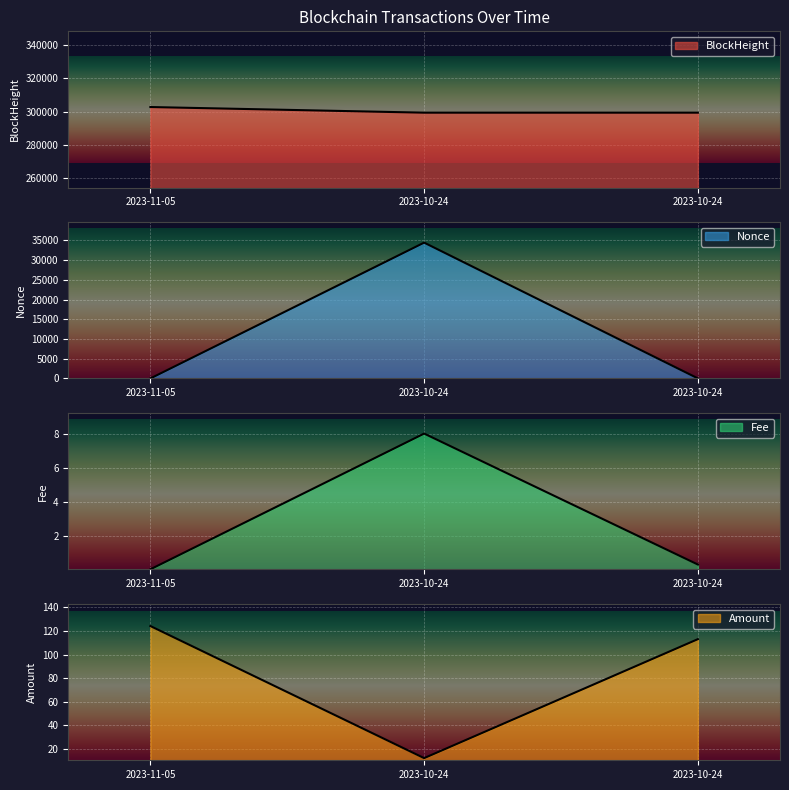

Rank the categories by Nonce value from lowest to highest.

2023-11-05, 2023-10-24, 2023-10-24